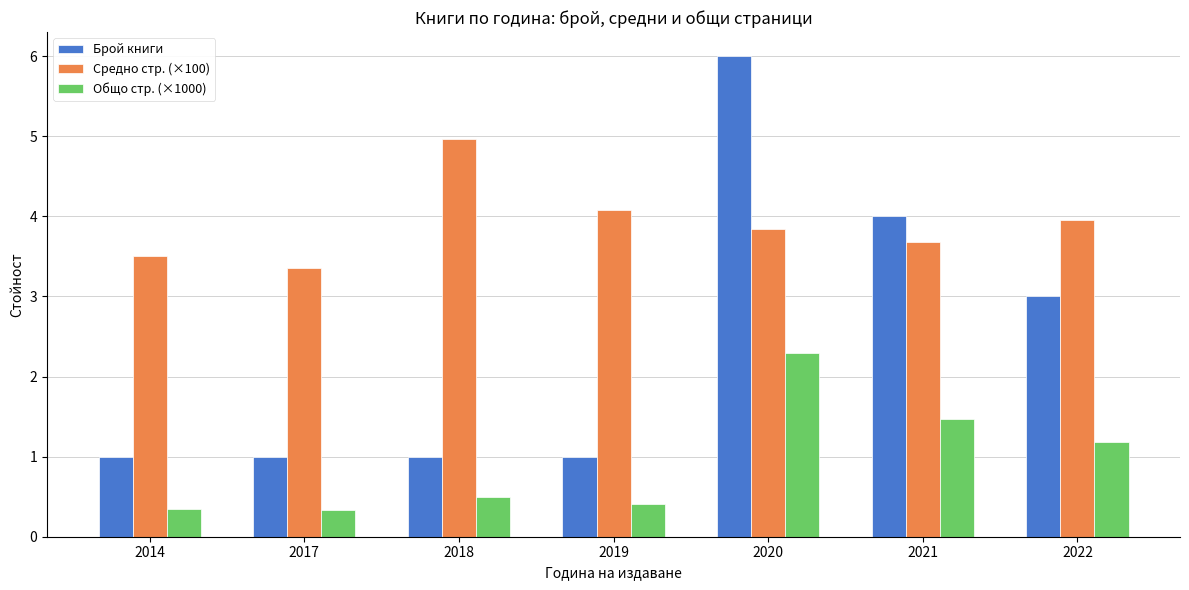

What is the average value of the Брой книги series?

2.4